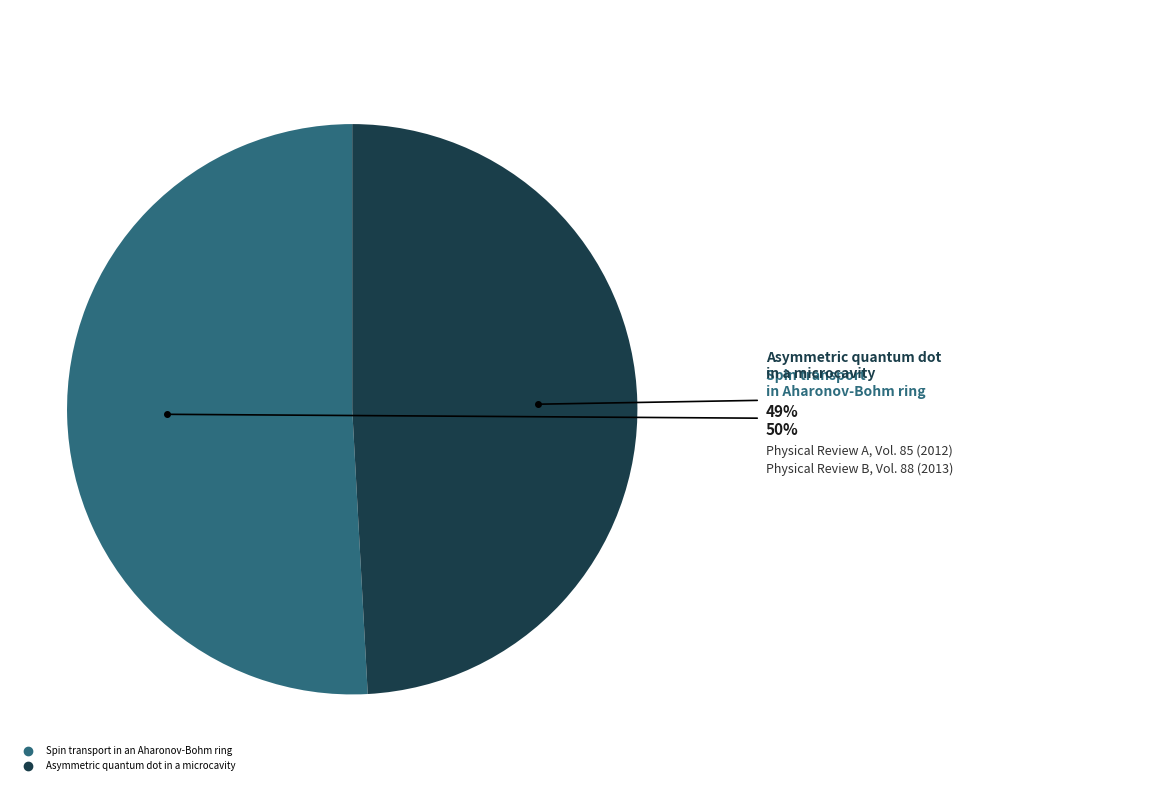

Count the number of slices in the pie.

2